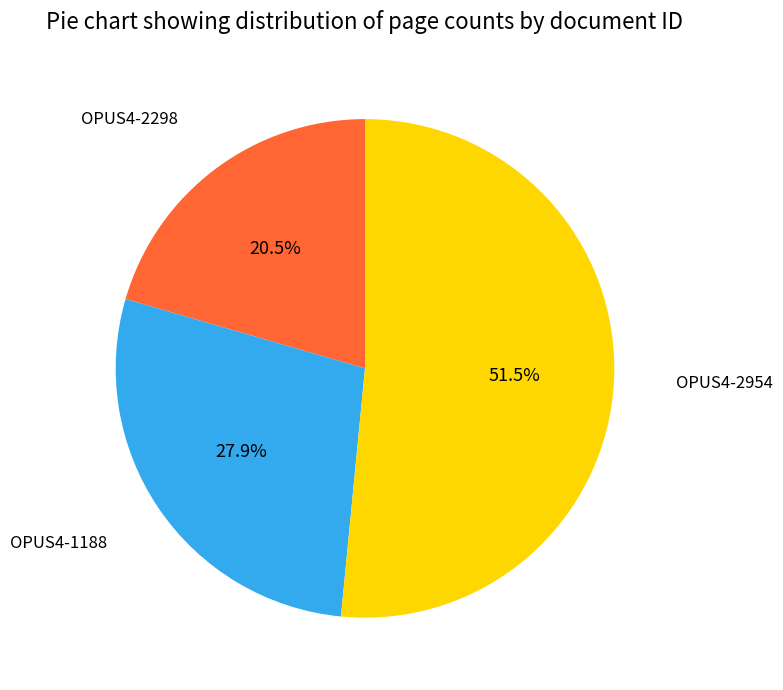

What portion of the pie excludes OPUS4-2298?

79.5%